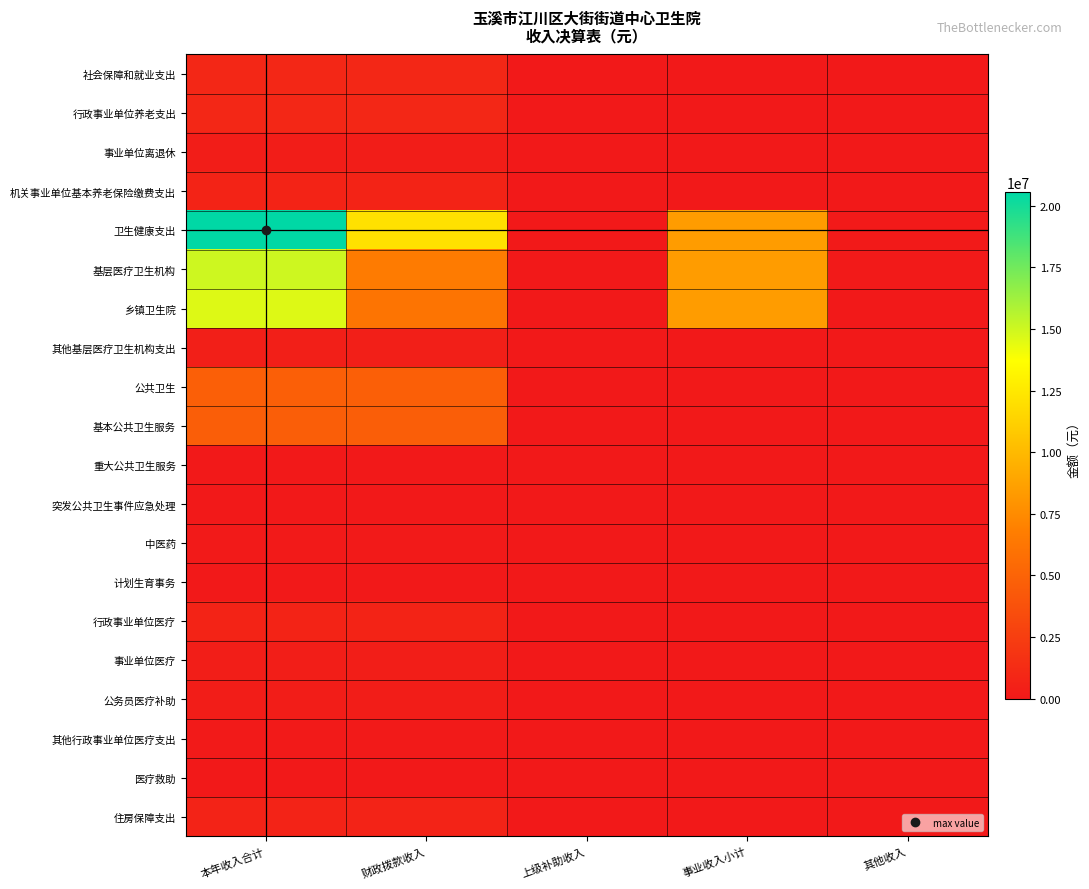

Reading right to left, transcribe all the data shown in this chart.

社会保障和就业支出: 其他收入=0.0	事业收入小计=0.0	上级补助收入=0.0	财政拨款收入=962598.2	本年收入合计=962598.2
行政事业单位养老支出: 其他收入=0.0	事业收入小计=0.0	上级补助收入=0.0	财政拨款收入=962598.2	本年收入合计=962598.2
事业单位离退休: 其他收入=0.0	事业收入小计=0.0	上级补助收入=0.0	财政拨款收入=252000.0	本年收入合计=252000.0
机关事业单位基本养老保险缴费支出: 其他收入=0.0	事业收入小计=0.0	上级补助收入=0.0	财政拨款收入=710598.2	本年收入合计=710598.2
卫生健康支出: 其他收入=53000.0	事业收入小计=8404265.6	上级补助收入=0.0	财政拨款收入=12102977.9	本年收入合计=20560243.5
基层医疗卫生机构: 其他收入=53000.0	事业收入小计=8404265.6	上级补助收入=0.0	财政拨款收入=6565986.2	本年收入合计=15023251.8
乡镇卫生院: 其他收入=0.0	事业收入小计=8404265.6	上级补助收入=0.0	财政拨款收入=6138899.0	本年收入合计=14596164.7
其他基层医疗卫生机构支出: 其他收入=0.0	事业收入小计=0.0	上级补助收入=0.0	财政拨款收入=427087.1	本年收入合计=427087.1
公共卫生: 其他收入=0.0	事业收入小计=0.0	上级补助收入=0.0	财政拨款收入=4736160.0	本年收入合计=4736160.0
基本公共卫生服务: 其他收入=0.0	事业收入小计=0.0	上级补助收入=0.0	财政拨款收入=4689484.0	本年收入合计=4689484.0
重大公共卫生服务: 其他收入=0.0	事业收入小计=0.0	上级补助收入=0.0	财政拨款收入=12440.0	本年收入合计=12440.0
突发公共卫生事件应急处理: 其他收入=0.0	事业收入小计=0.0	上级补助收入=0.0	财政拨款收入=34236.0	本年收入合计=34236.0
中医药: 其他收入=0.0	事业收入小计=0.0	上级补助收入=0.0	财政拨款收入=89292.6	本年收入合计=89292.6
计划生育事务: 其他收入=0.0	事业收入小计=0.0	上级补助收入=0.0	财政拨款收入=520.0	本年收入合计=520.0
行政事业单位医疗: 其他收入=0.0	事业收入小计=0.0	上级补助收入=0.0	财政拨款收入=706993.0	本年收入合计=706993.0
事业单位医疗: 其他收入=0.0	事业收入小计=0.0	上级补助收入=0.0	财政拨款收入=349100.3	本年收入合计=349100.3
公务员医疗补助: 其他收入=0.0	事业收入小计=0.0	上级补助收入=0.0	财政拨款收入=315649.1	本年收入合计=315649.1
其他行政事业单位医疗支出: 其他收入=0.0	事业收入小计=0.0	上级补助收入=0.0	财政拨款收入=42243.6	本年收入合计=42243.6
医疗救助: 其他收入=0.0	事业收入小计=0.0	上级补助收入=0.0	财政拨款收入=4026.0	本年收入合计=4026.0
住房保障支出: 其他收入=0.0	事业收入小计=0.0	上级补助收入=0.0	财政拨款收入=665768.0	本年收入合计=665768.0